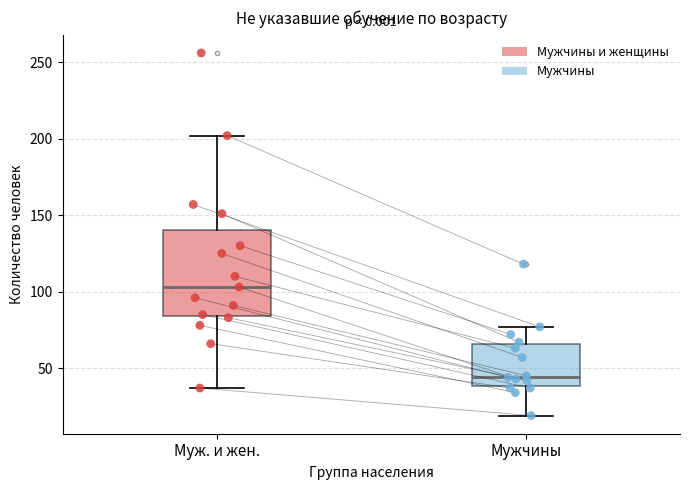

Where does the upper whisker of the box for Муж. и жен. end on the y-axis? The values are not printed on the chart, so give them approximately, as read against the axis.

200